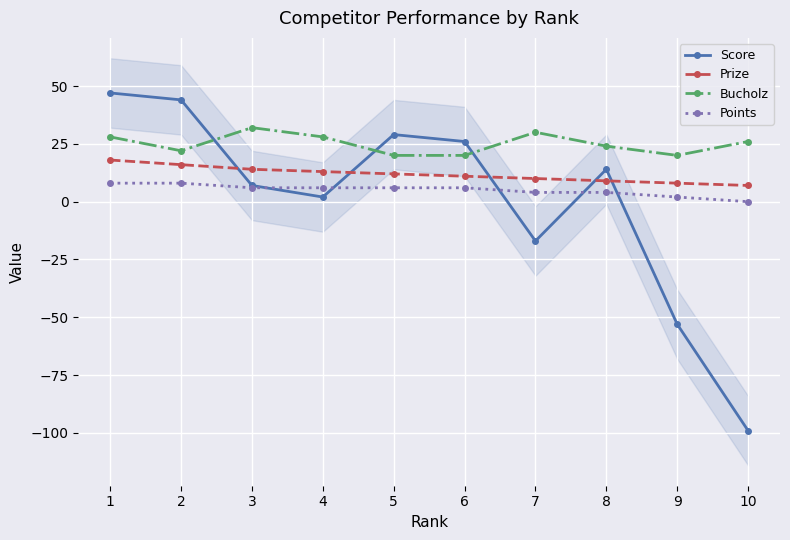

Which label corresponds to the smallest value in the chart?

10